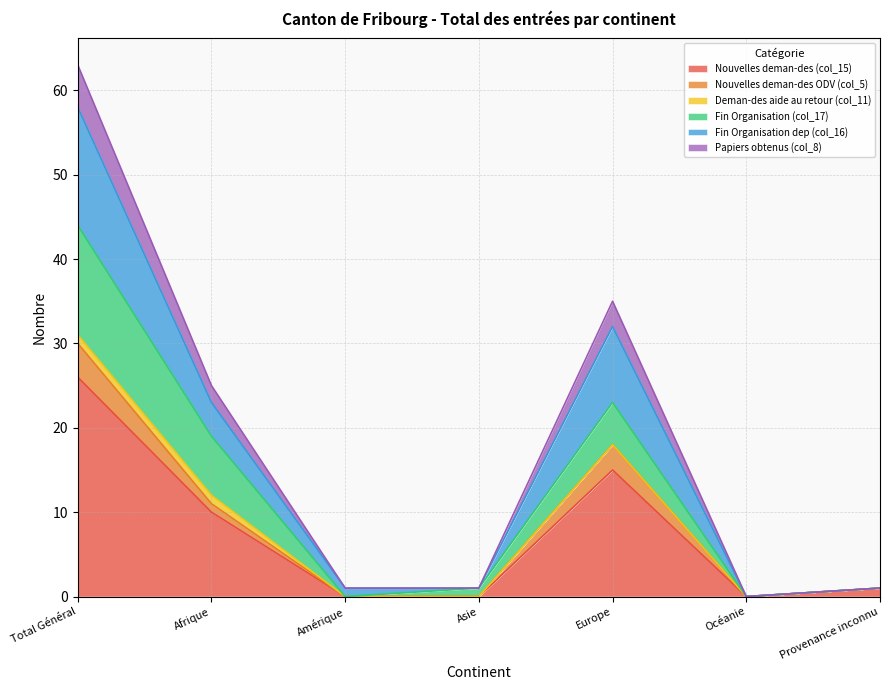

How many interior local peaks does the Nouvelles deman-des ODV (col_5) series have?

1